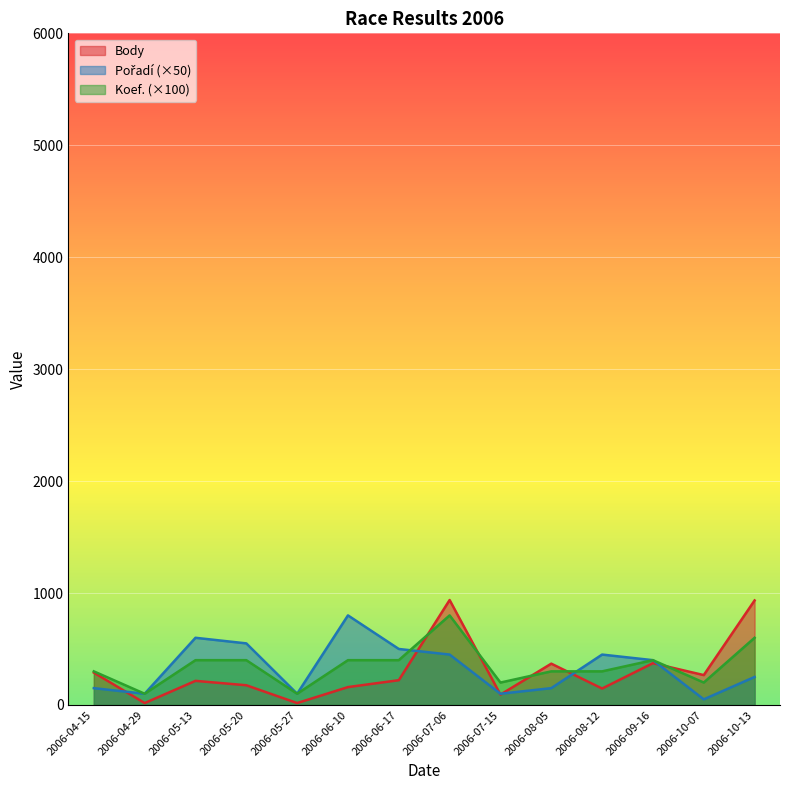

Reading left to right, what are all the values shown in this chart?

Body: 289.0	16.8	215.2	175.8	16.8	159.5	221.0	937.3	92.3	368.8	146.5	373.2	266.7	933.5
Pořadí: 150.0	100.0	600.0	550.0	100.0	800.0	500.0	450.0	100.0	150.0	450.0	400.0	50.0	250.0
Koef.: 300.0	100.0	400.0	400.0	100.0	400.0	400.0	800.0	200.0	300.0	300.0	400.0	200.0	600.0